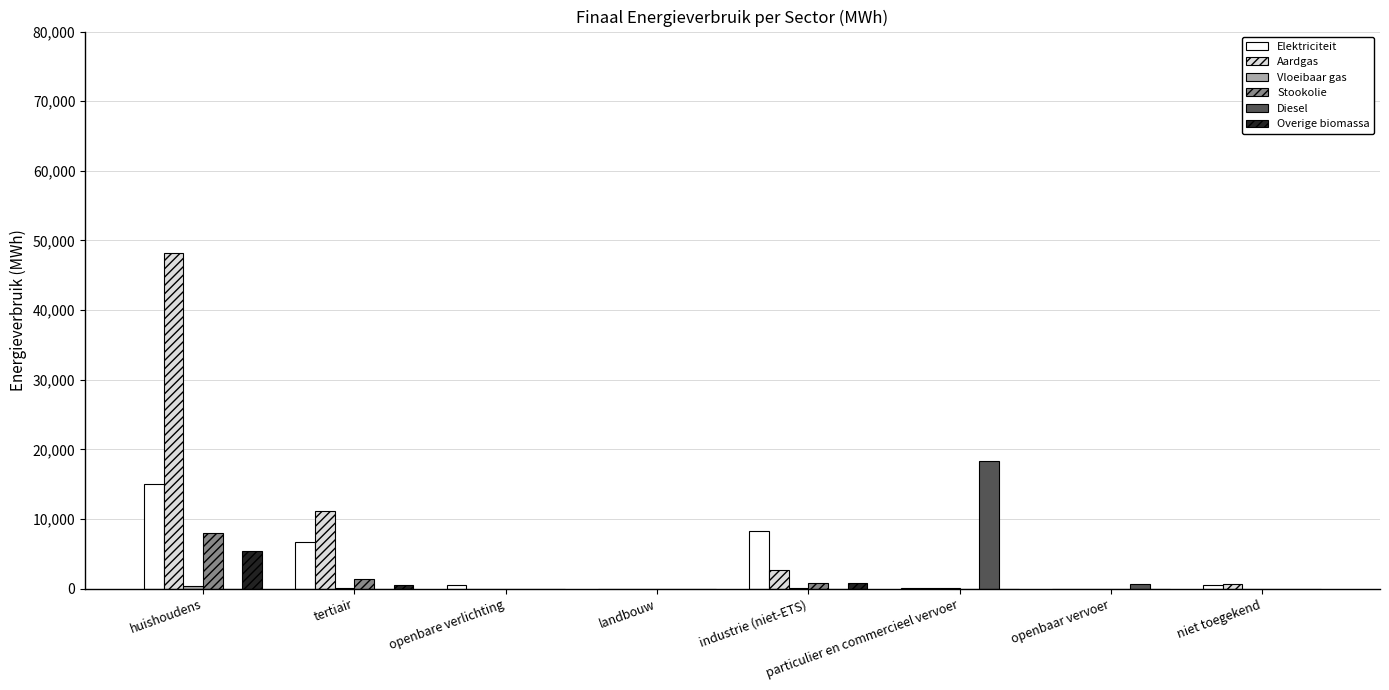

Which series has the widest spread of values?

Aardgas